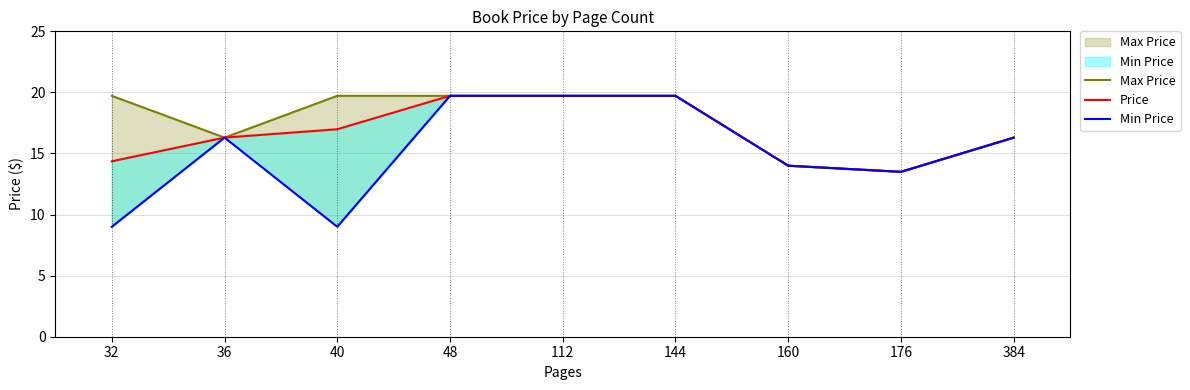

At 40, list the series in order from smallest to largest.

Min Price, Price, Max Price